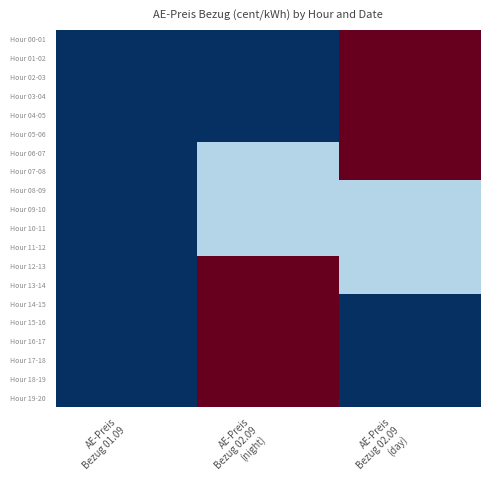

Reading left to right, extract all data points from this chart.

Hour 00-01: AE-Preis
Bezug 01.09=1.0	AE-Preis
Bezug 02.09
(night)=1.0	AE-Preis
Bezug 02.09
(day)=1.1
Hour 01-02: AE-Preis
Bezug 01.09=1.0	AE-Preis
Bezug 02.09
(night)=1.0	AE-Preis
Bezug 02.09
(day)=1.1
Hour 02-03: AE-Preis
Bezug 01.09=1.0	AE-Preis
Bezug 02.09
(night)=1.0	AE-Preis
Bezug 02.09
(day)=1.1
Hour 03-04: AE-Preis
Bezug 01.09=1.0	AE-Preis
Bezug 02.09
(night)=1.0	AE-Preis
Bezug 02.09
(day)=1.1
Hour 04-05: AE-Preis
Bezug 01.09=1.0	AE-Preis
Bezug 02.09
(night)=1.0	AE-Preis
Bezug 02.09
(day)=1.1
Hour 05-06: AE-Preis
Bezug 01.09=1.0	AE-Preis
Bezug 02.09
(night)=1.0	AE-Preis
Bezug 02.09
(day)=1.1
Hour 06-07: AE-Preis
Bezug 01.09=1.0	AE-Preis
Bezug 02.09
(night)=1.0	AE-Preis
Bezug 02.09
(day)=1.1
Hour 07-08: AE-Preis
Bezug 01.09=1.0	AE-Preis
Bezug 02.09
(night)=1.0	AE-Preis
Bezug 02.09
(day)=1.1
Hour 08-09: AE-Preis
Bezug 01.09=1.0	AE-Preis
Bezug 02.09
(night)=1.0	AE-Preis
Bezug 02.09
(day)=1.0
Hour 09-10: AE-Preis
Bezug 01.09=1.0	AE-Preis
Bezug 02.09
(night)=1.0	AE-Preis
Bezug 02.09
(day)=1.0
Hour 10-11: AE-Preis
Bezug 01.09=1.0	AE-Preis
Bezug 02.09
(night)=1.0	AE-Preis
Bezug 02.09
(day)=1.0
Hour 11-12: AE-Preis
Bezug 01.09=1.0	AE-Preis
Bezug 02.09
(night)=1.0	AE-Preis
Bezug 02.09
(day)=1.0
Hour 12-13: AE-Preis
Bezug 01.09=1.0	AE-Preis
Bezug 02.09
(night)=1.1	AE-Preis
Bezug 02.09
(day)=1.0
Hour 13-14: AE-Preis
Bezug 01.09=1.0	AE-Preis
Bezug 02.09
(night)=1.1	AE-Preis
Bezug 02.09
(day)=1.0
Hour 14-15: AE-Preis
Bezug 01.09=1.0	AE-Preis
Bezug 02.09
(night)=1.1	AE-Preis
Bezug 02.09
(day)=1.0
Hour 15-16: AE-Preis
Bezug 01.09=1.0	AE-Preis
Bezug 02.09
(night)=1.1	AE-Preis
Bezug 02.09
(day)=1.0
Hour 16-17: AE-Preis
Bezug 01.09=1.0	AE-Preis
Bezug 02.09
(night)=1.1	AE-Preis
Bezug 02.09
(day)=1.0
Hour 17-18: AE-Preis
Bezug 01.09=1.0	AE-Preis
Bezug 02.09
(night)=1.1	AE-Preis
Bezug 02.09
(day)=1.0
Hour 18-19: AE-Preis
Bezug 01.09=1.0	AE-Preis
Bezug 02.09
(night)=1.1	AE-Preis
Bezug 02.09
(day)=1.0
Hour 19-20: AE-Preis
Bezug 01.09=1.0	AE-Preis
Bezug 02.09
(night)=1.1	AE-Preis
Bezug 02.09
(day)=1.0